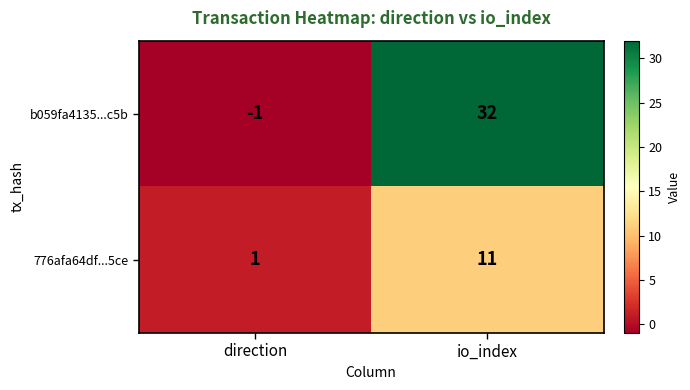

Which series has the widest spread of values?

b059fa4135...c5b